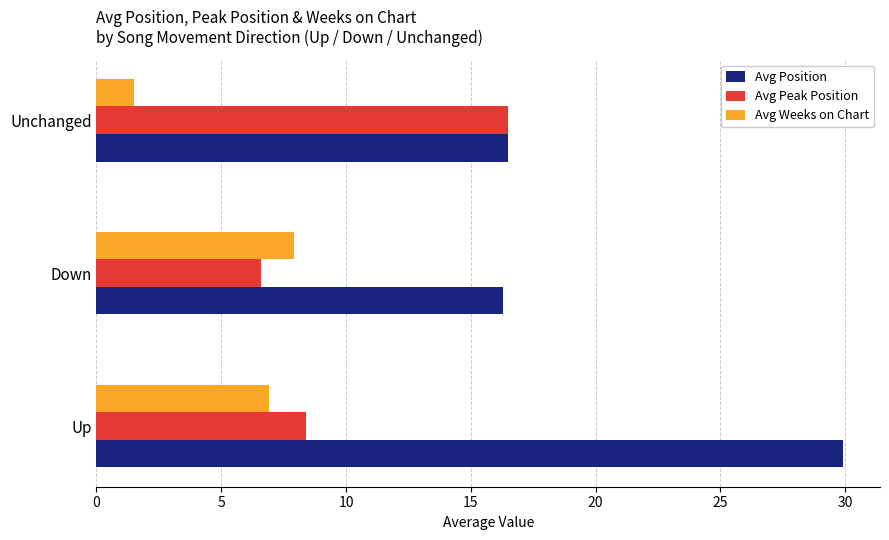

At which category is the sum across all series the highest?

Up